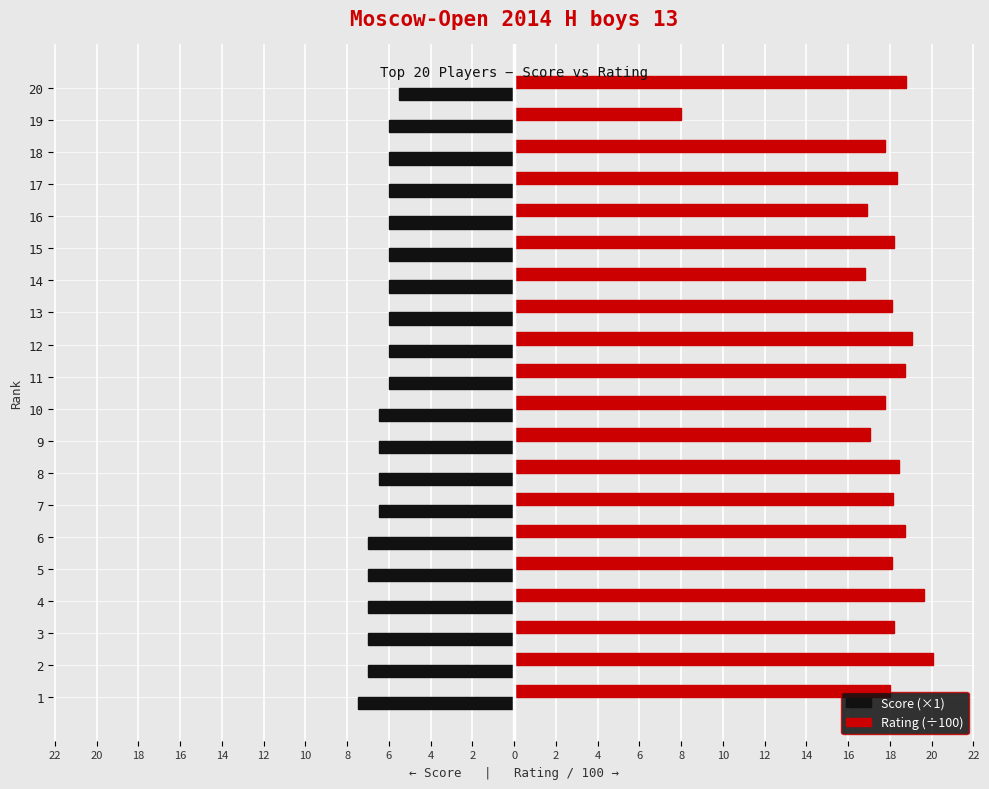

Reading right to left, list all the values displayed in this chart.

Score (×1): -5.5	-6.0	-6.0	-6.0	-6.0	-6.0	-6.0	-6.0	-6.0	-6.0	-6.5	-6.5	-6.5	-6.5	-7.0	-7.0	-7.0	-7.0	-7.0	-7.5
Rating (÷100): 18.8	8.0	17.8	18.4	16.9	18.2	16.8	18.1	19.1	18.7	17.8	17.0	18.4	18.2	18.7	18.1	19.6	18.2	20.1	18.0